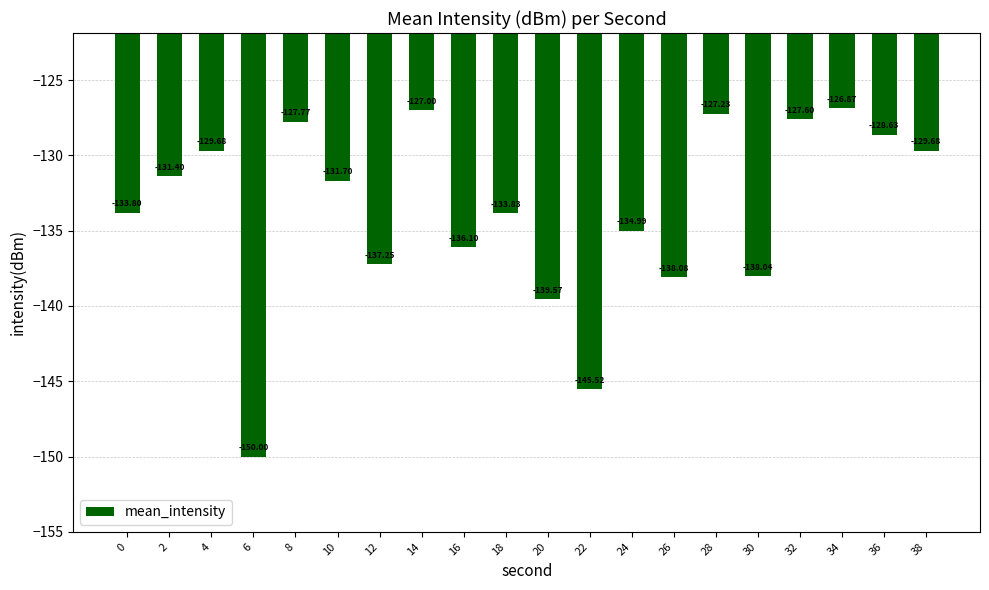

The chart shows a value of -131.4 at 2. True or false?

True